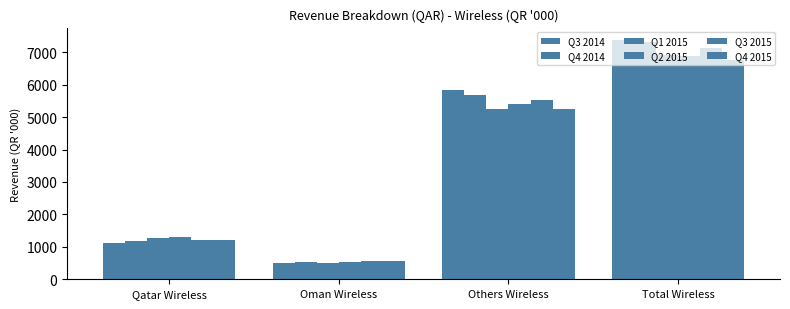

How many values in the Q2 2015 series are below 5409?

2